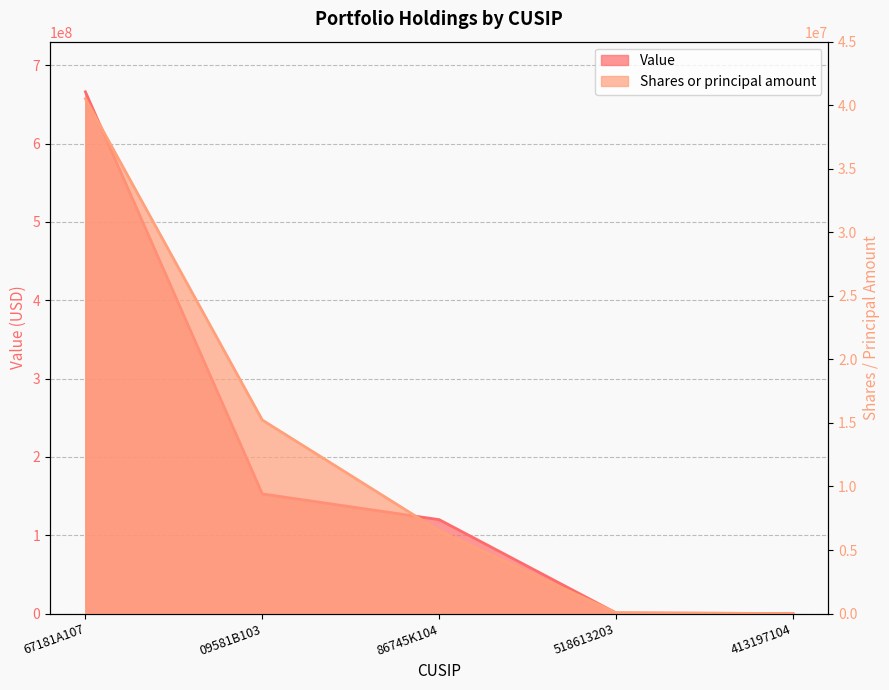

True or false: Shares or principal amount and Value intersect in this chart.

False